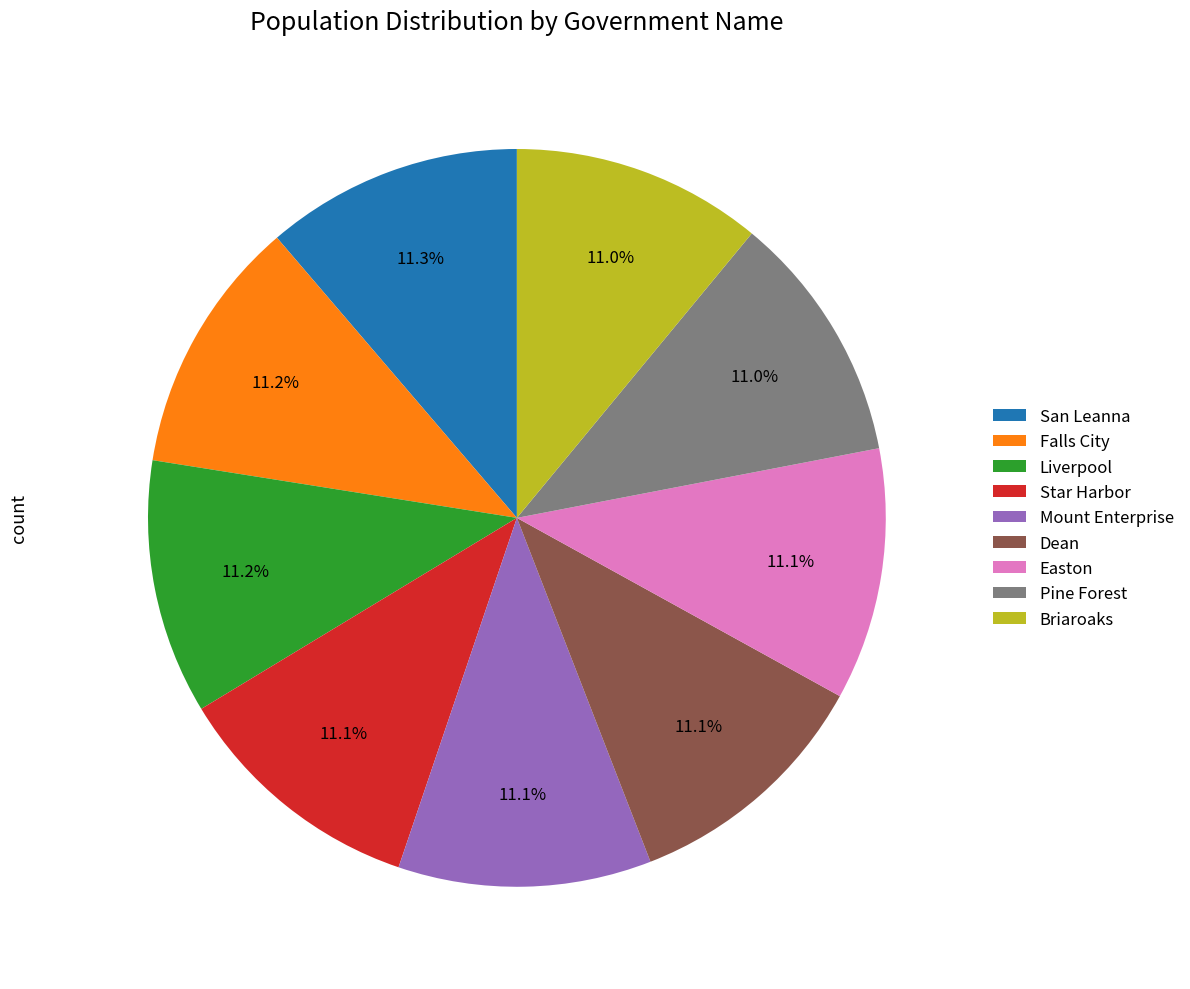

Does Star Harbor represent more than half of the total?

No